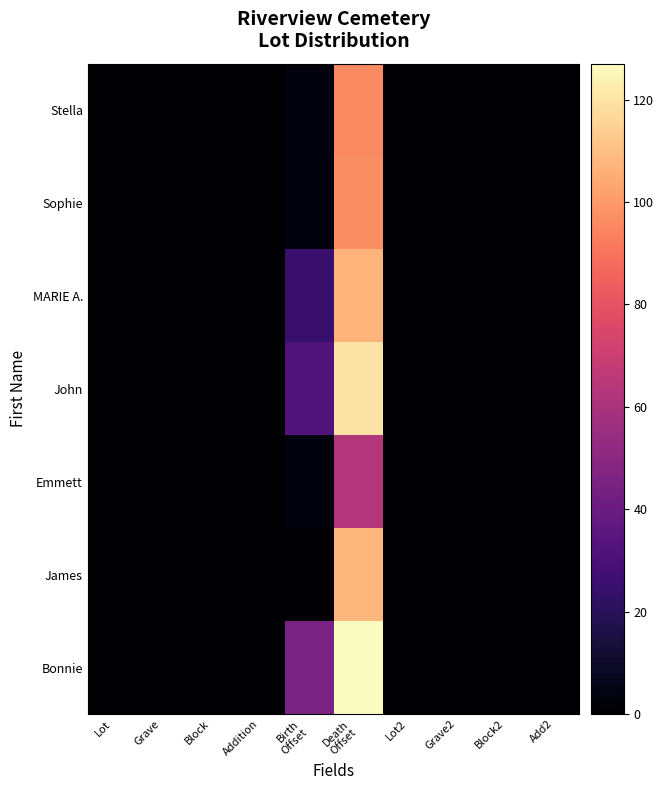

At Block2, list the series in order from largest to smallest.

Stella, Sophie, MARIE A., John, Emmett, James, Bonnie